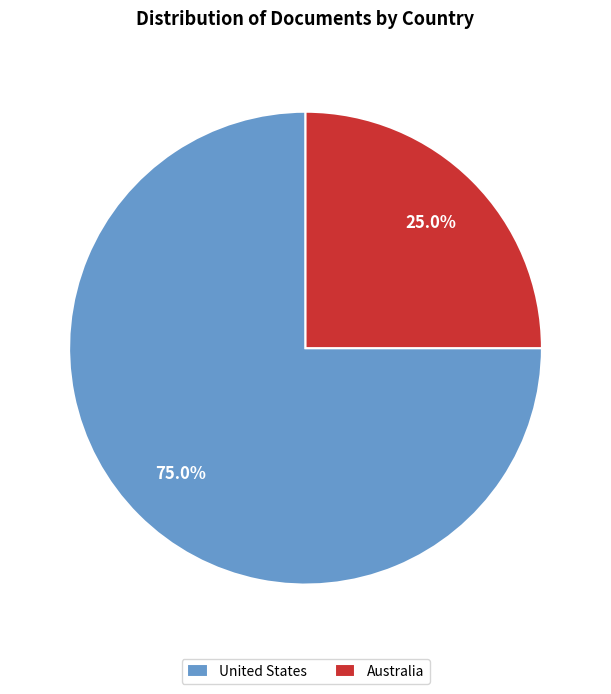

True or false: United States accounts for 61% of the total.

False